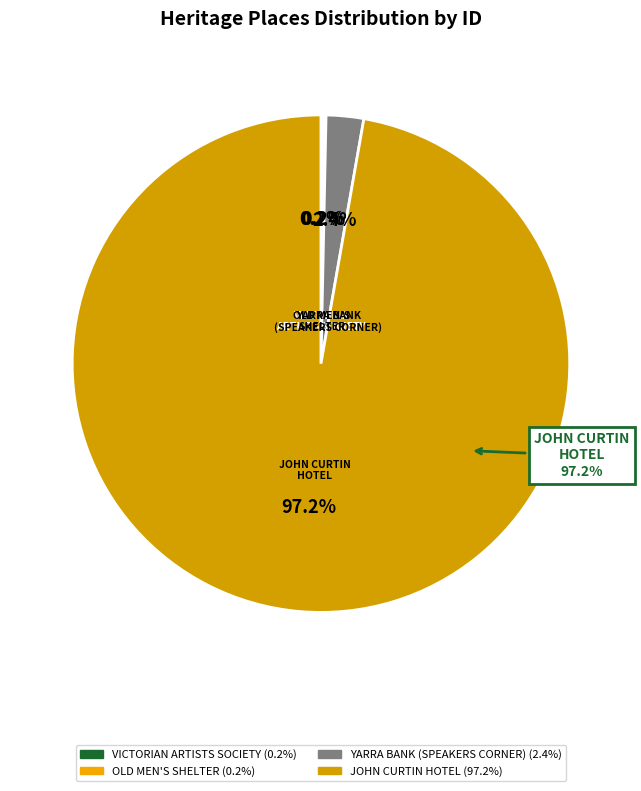

The JOHN CURTIN HOTEL slice represents 86% of the pie. True or false?

False